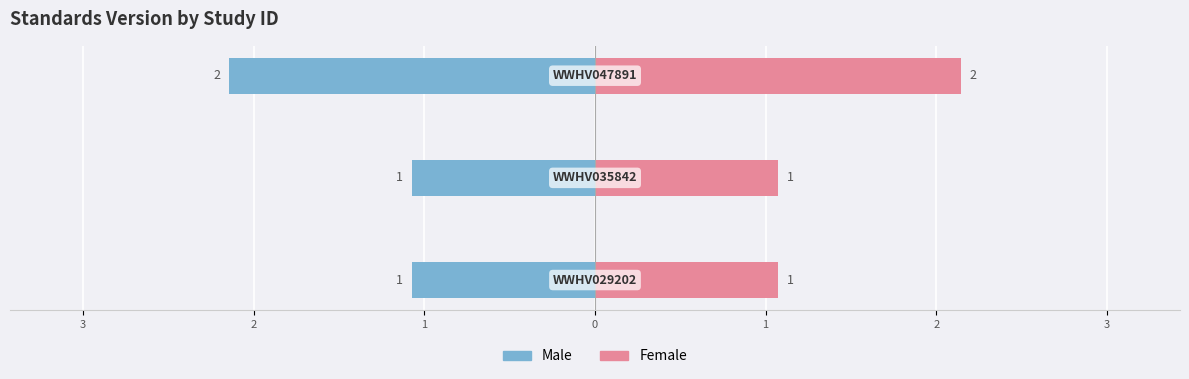

What are all the series names shown in the legend?

Male, Female